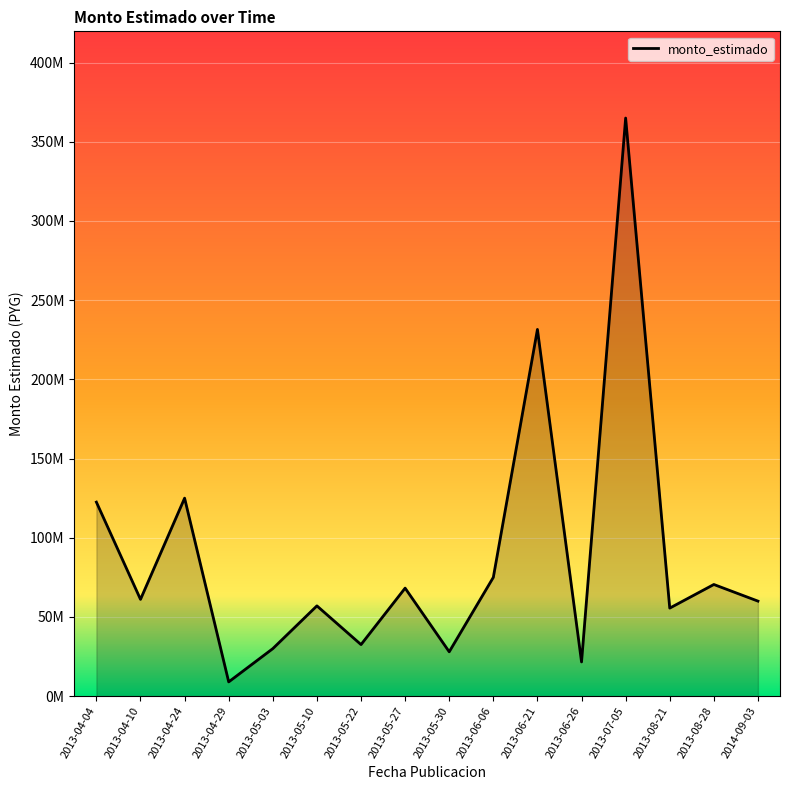

Does the chart display data point markers on the line(s)?

No